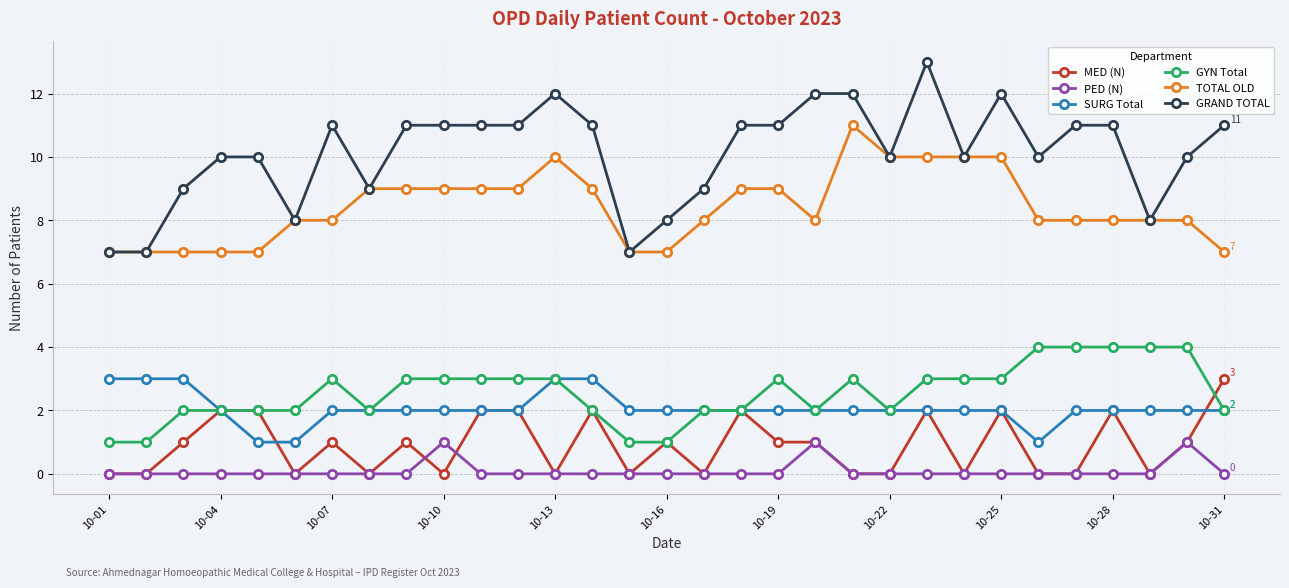

Which series has the widest spread of values?

GRAND TOTAL